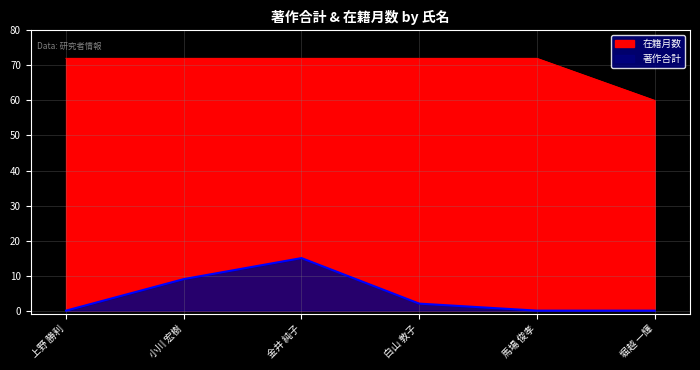

Does the chart have visible grid lines?

Yes